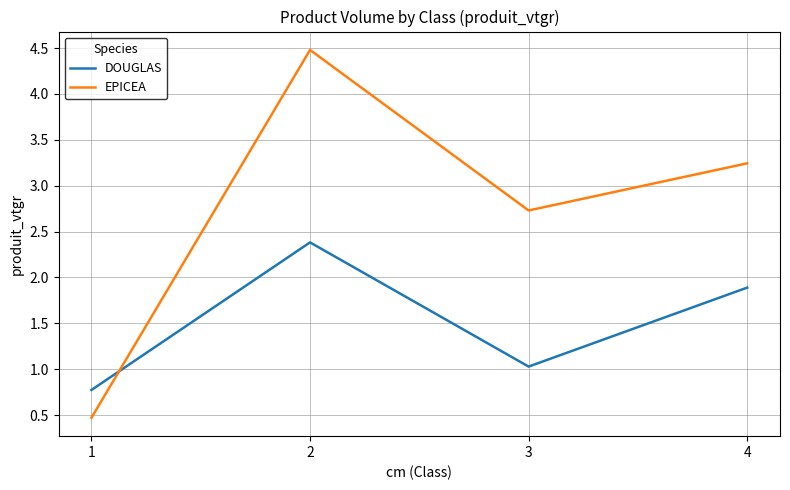

In EPICEA, how many points are higher than both neighbors (excluding endpoints)?

1